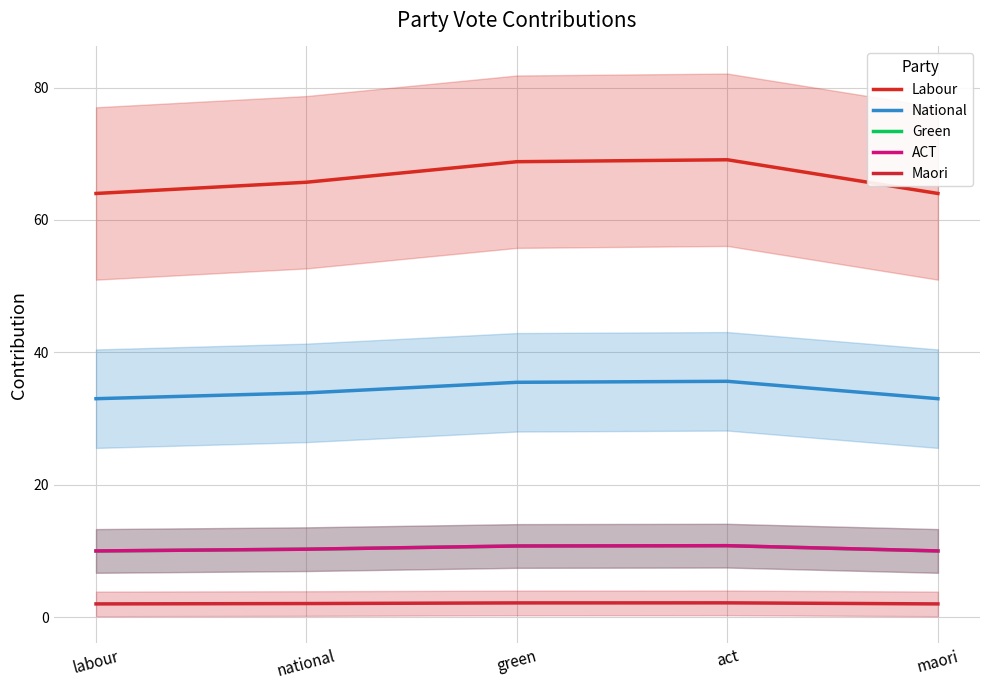

At which category does National reach its first local peak?

act